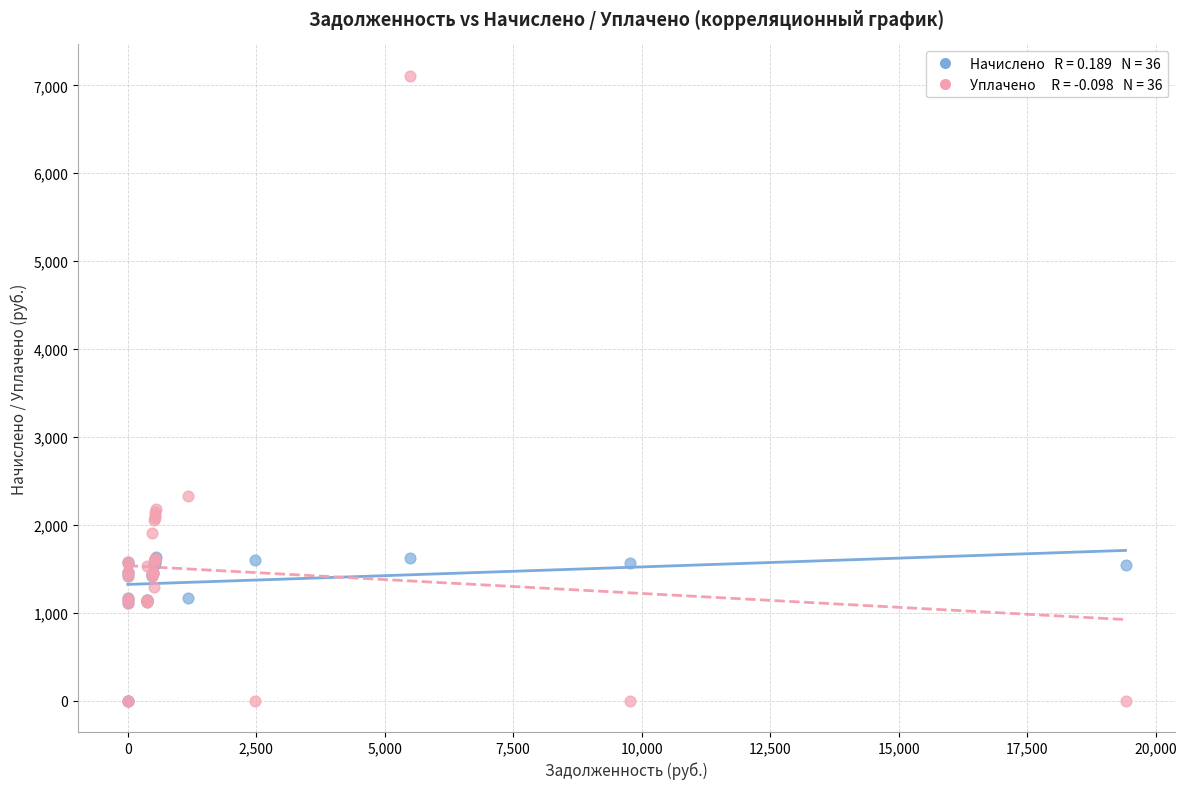

Across all series, what Y value is closest to 3555?

2330.2